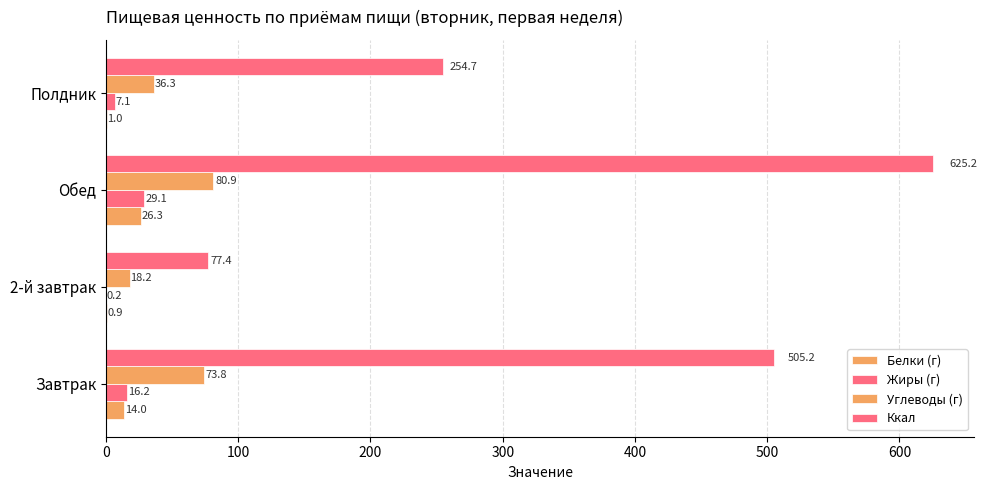

What is the average value of the Углеводы (г) series?

52.3